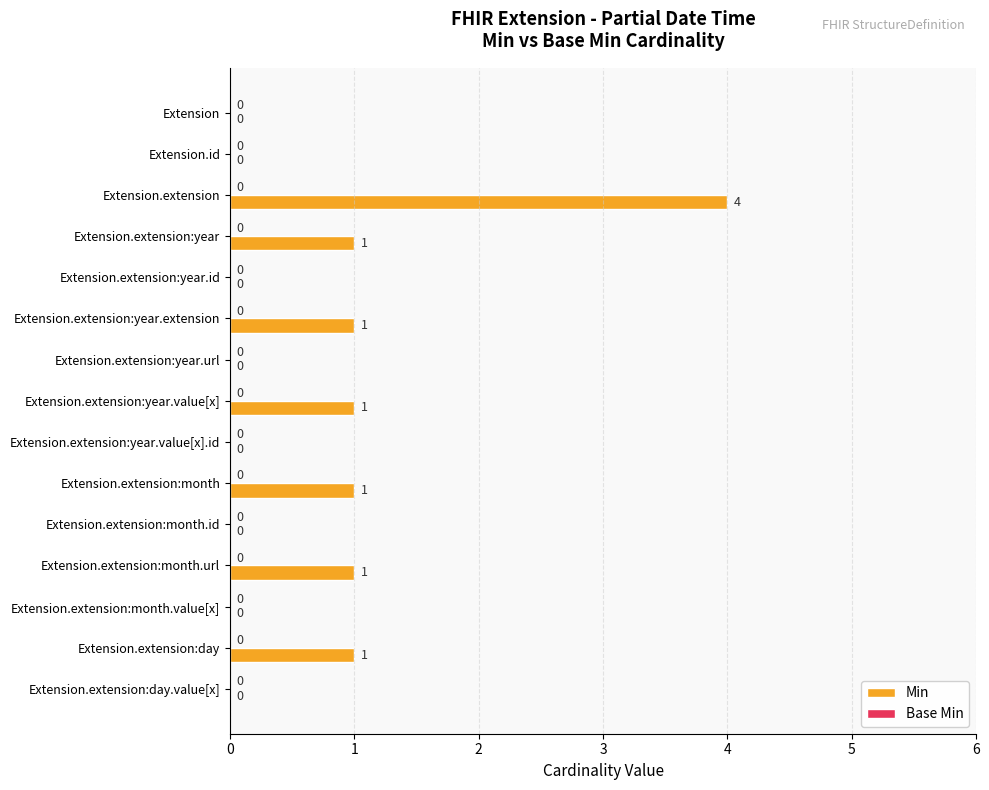

What is the sum of all values?

10